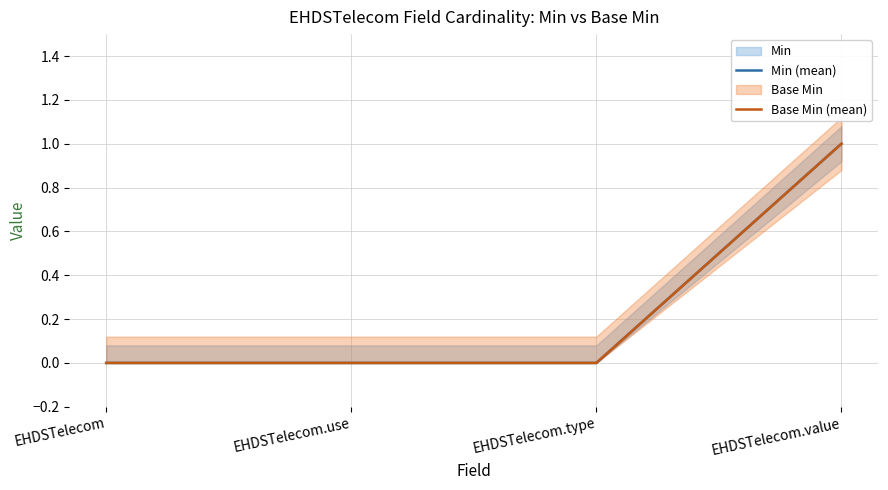

Is this an area chart (filled region under the line)?

No